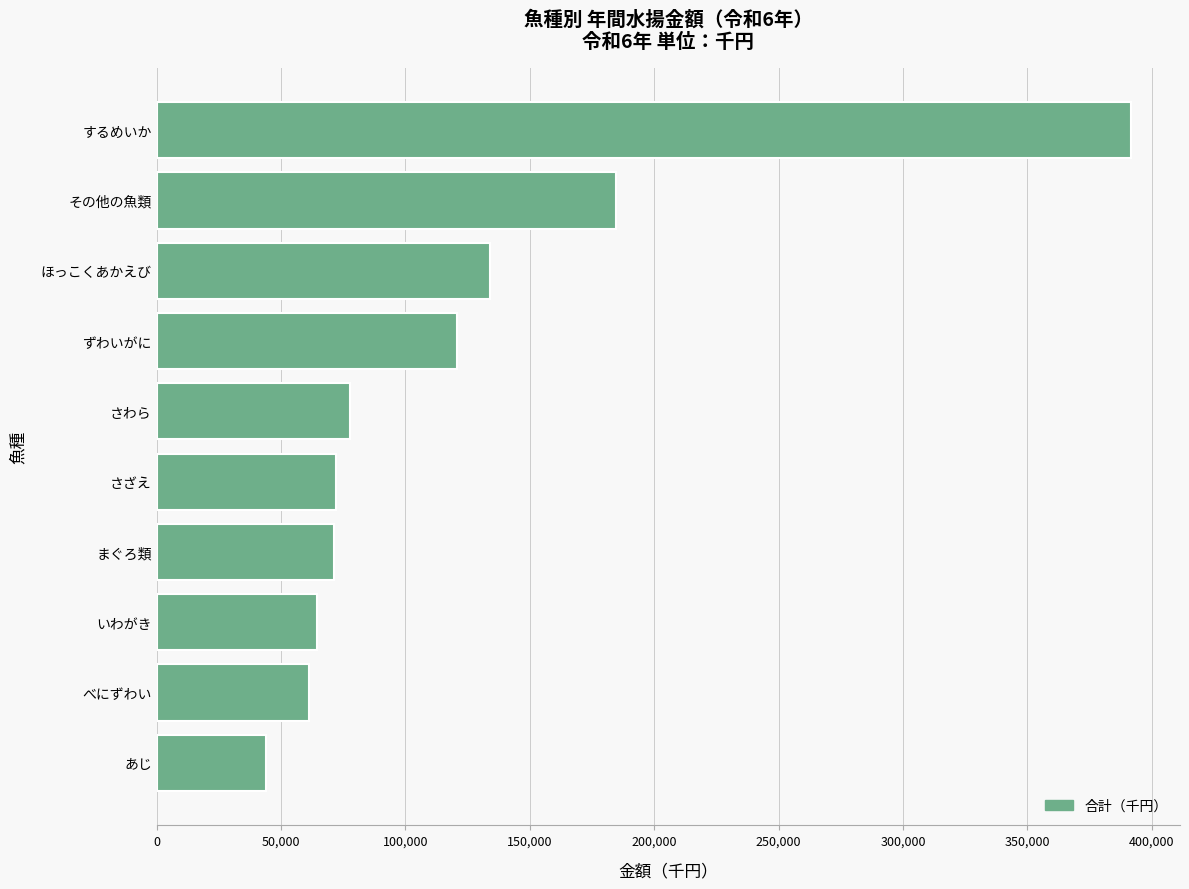

How many distinct data groups are displayed?

1